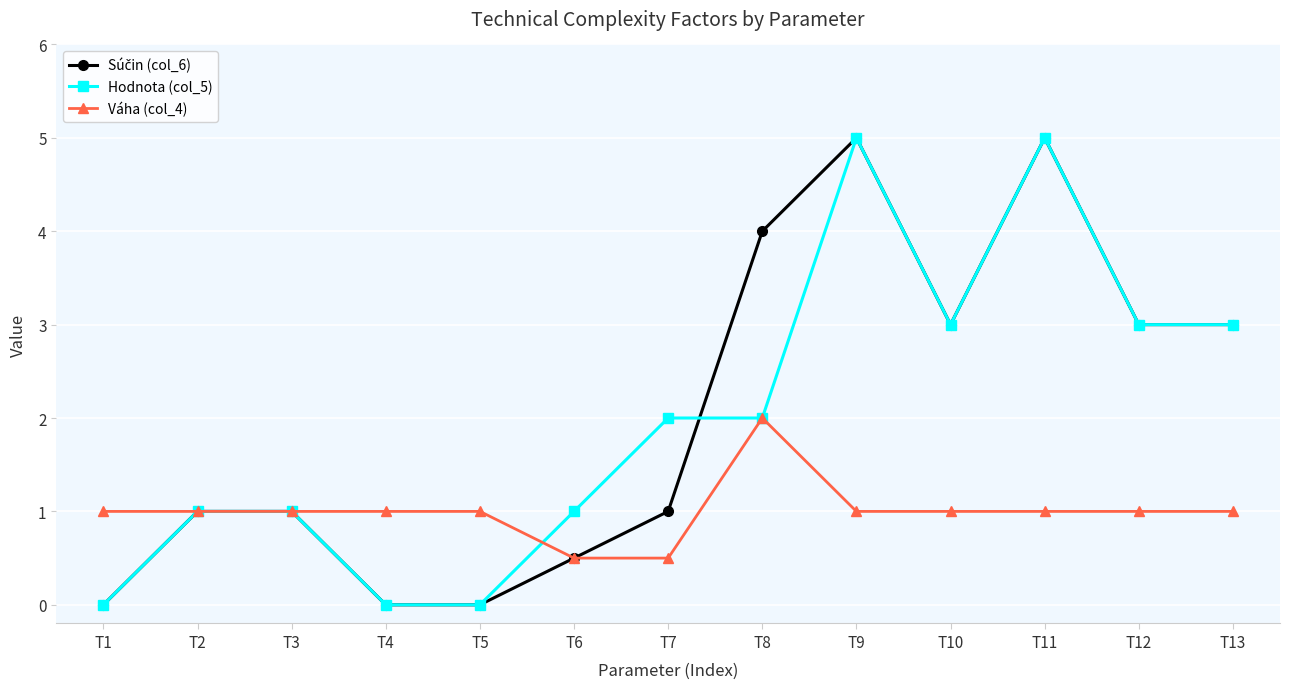

The value of Hodnota (col_5) at T6 is 1.5. True or false?

False